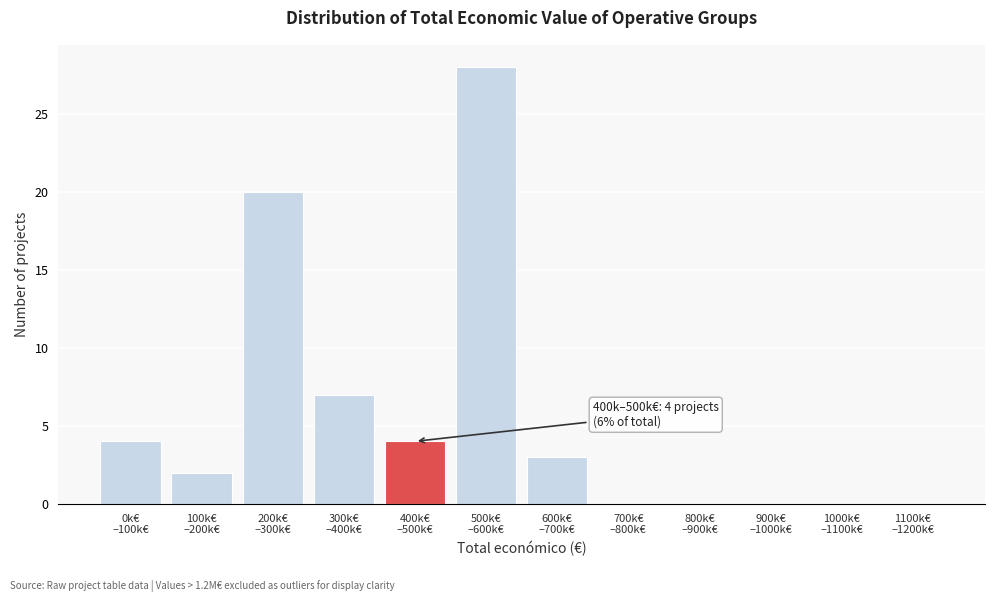

What is the sum of all values?

68